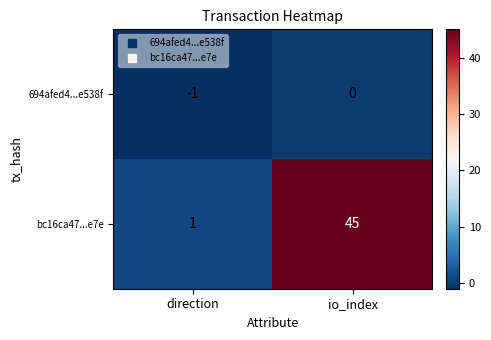

What is the average value of the bc16ca47...e7e series?

23